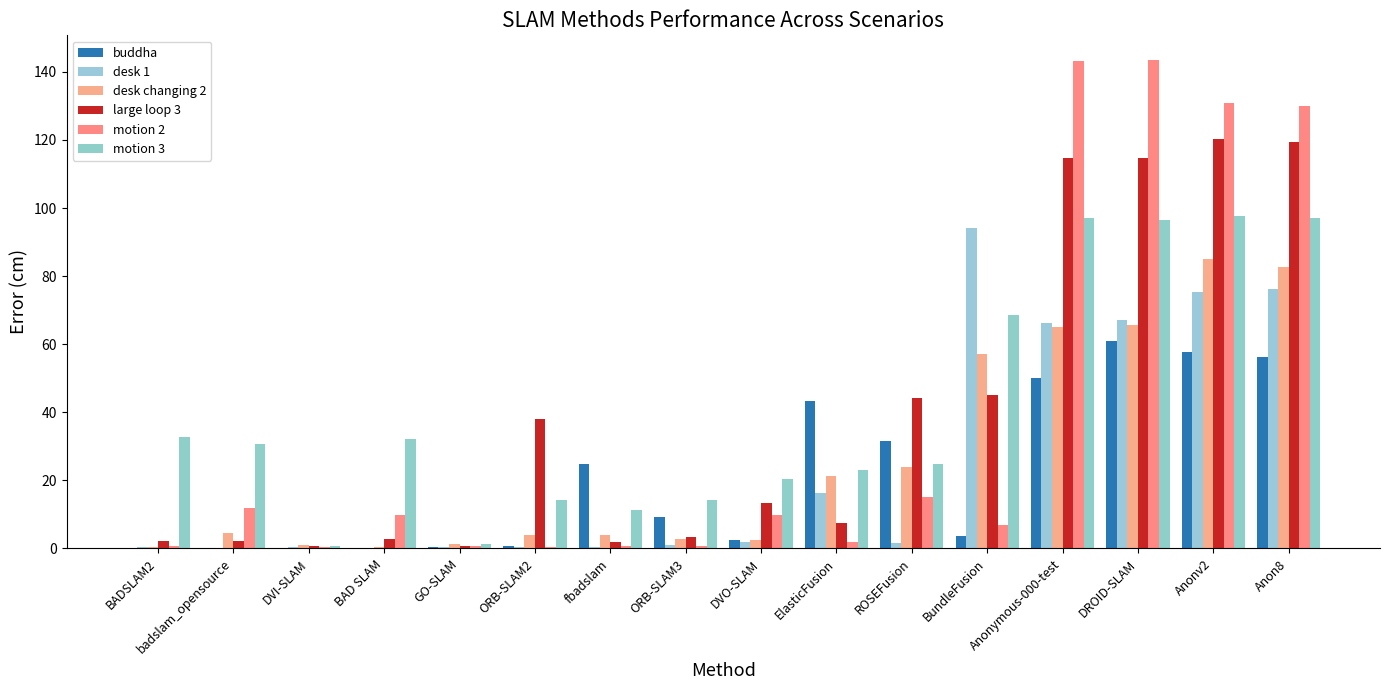

Which has a higher value, BundleFusion or GO-SLAM?

BundleFusion